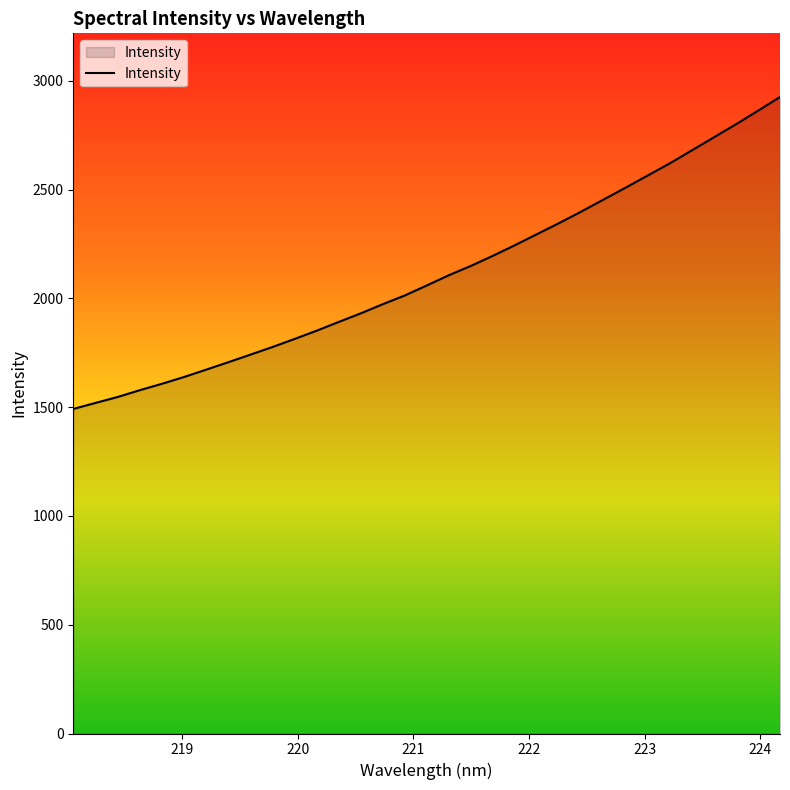

What is the minimum value shown in the chart?

1492.0